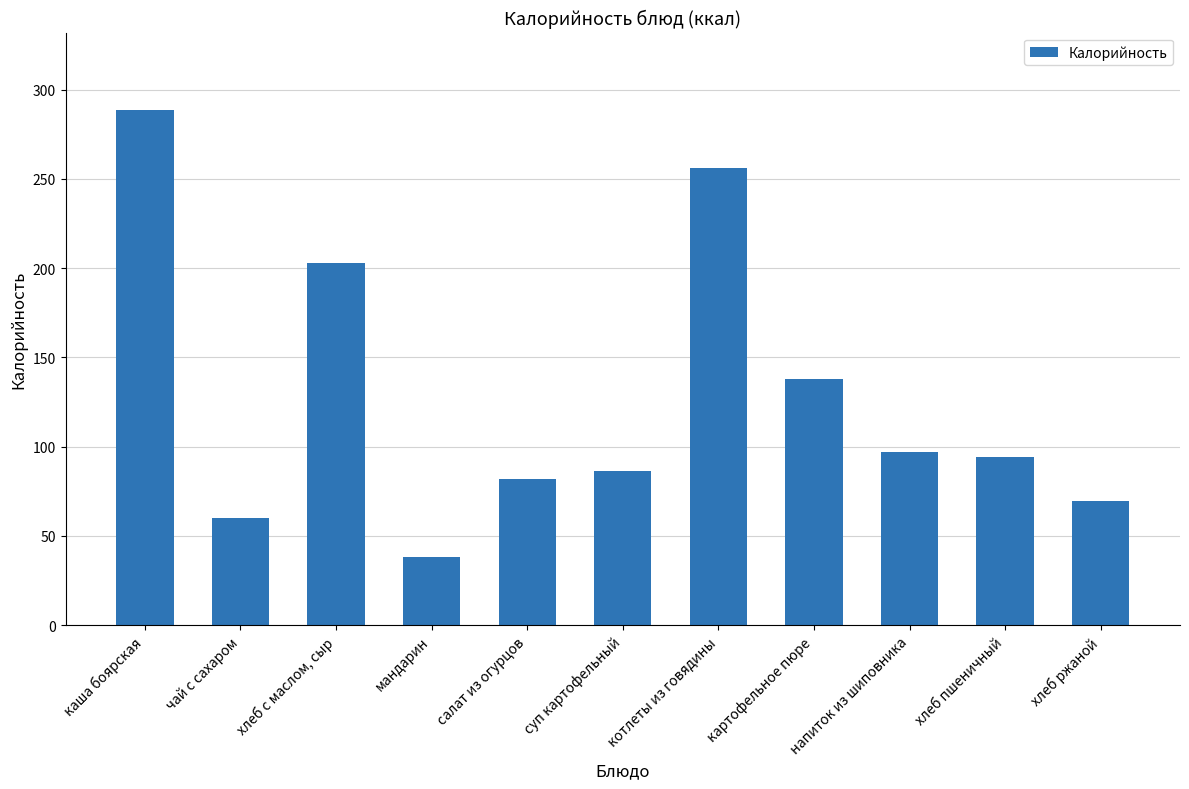

Rank the categories by value from highest to lowest.

каша боярская, котлеты из говядины, хлеб с маслом, сыр, картофельное пюре, напиток из шиповника, хлеб пшеничный, суп картофельный, салат из огурцов, хлеб ржаной, чай с сахаром, мандарин